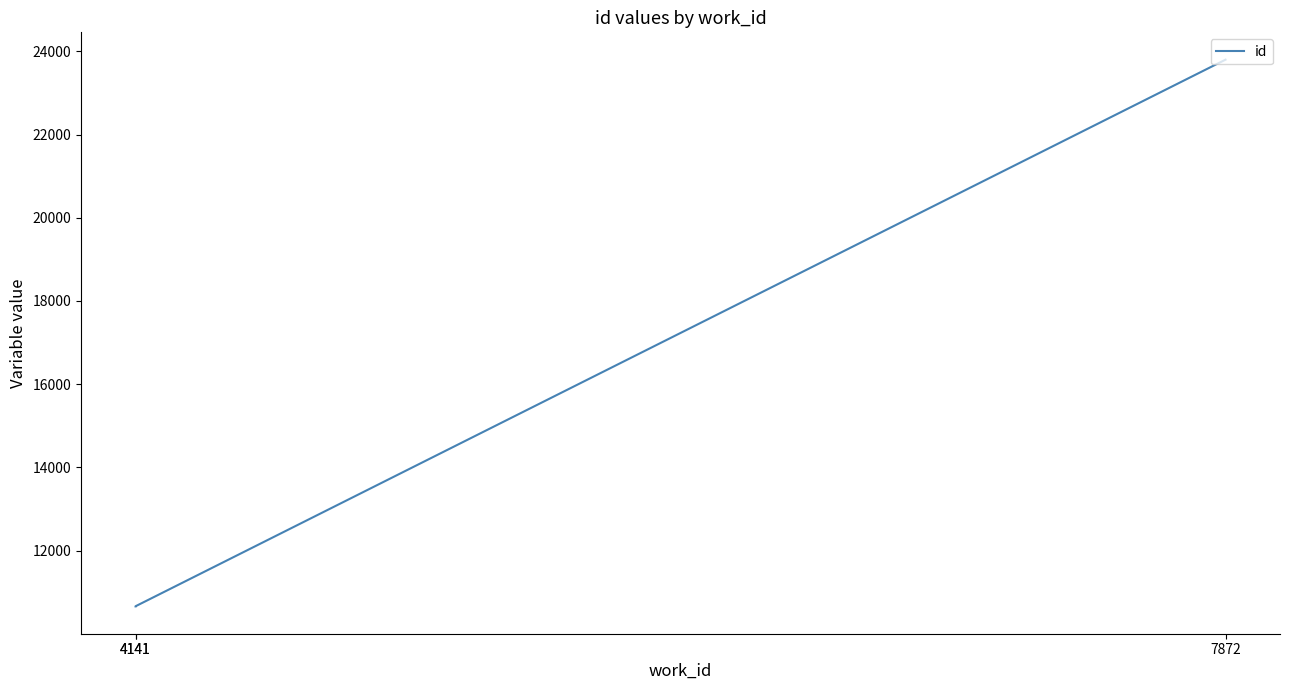

What is the minimum value shown in the chart?

10658